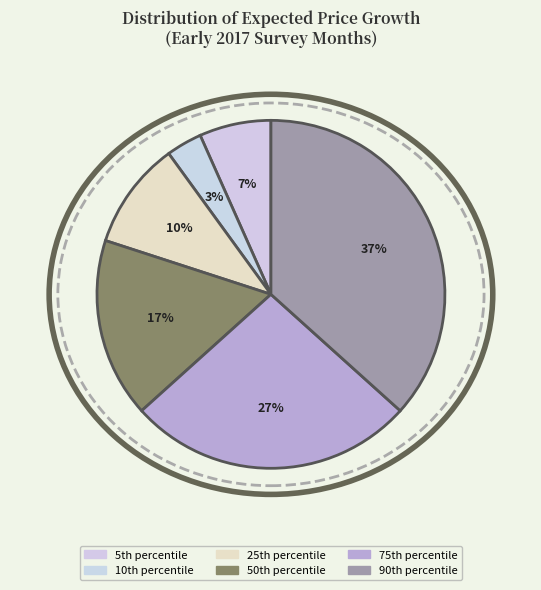

What is the largest slice in the pie chart?

90th percentile